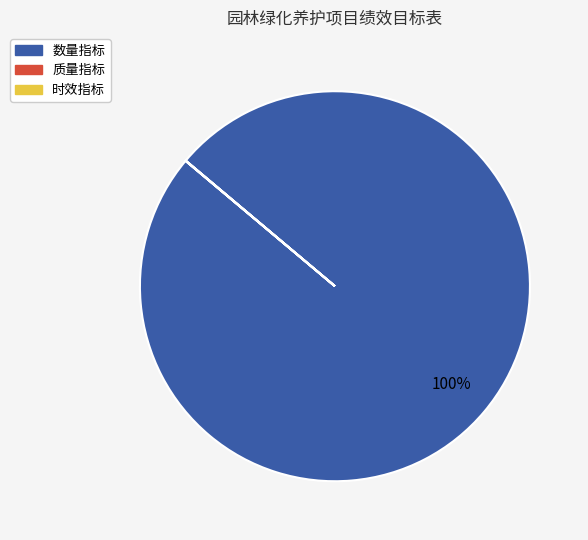

Is there any slice that represents more than half of the pie?

Yes